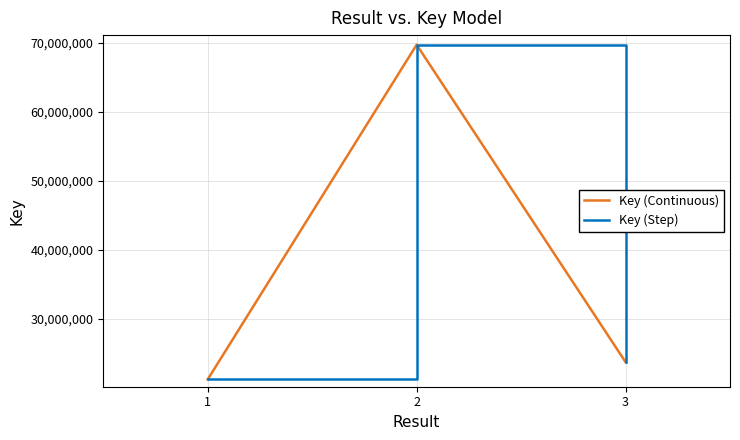

Is this an area chart (filled region under the line)?

No